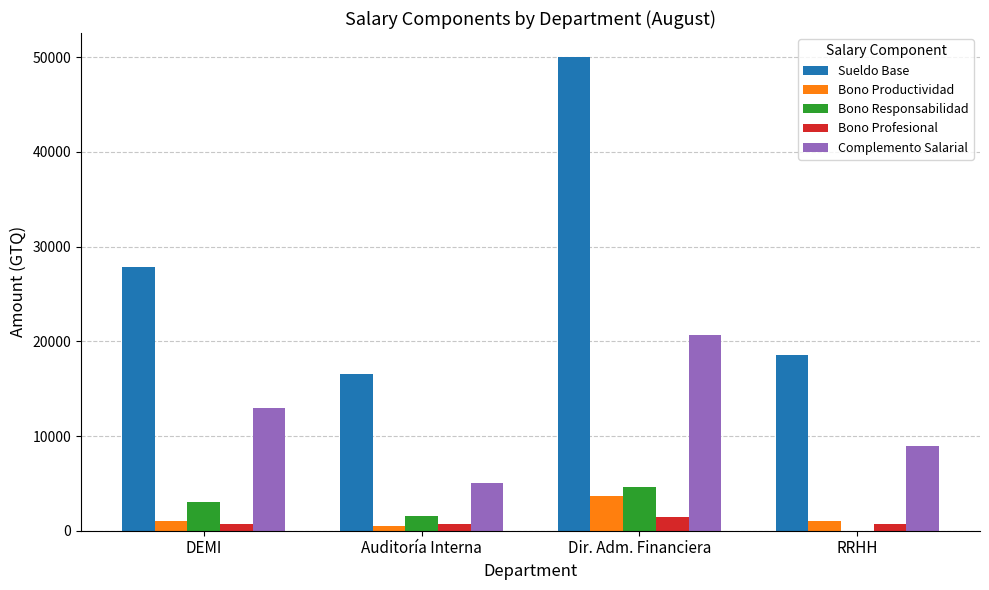

What is the highest value of the Complemento Salarial series?

20700.0